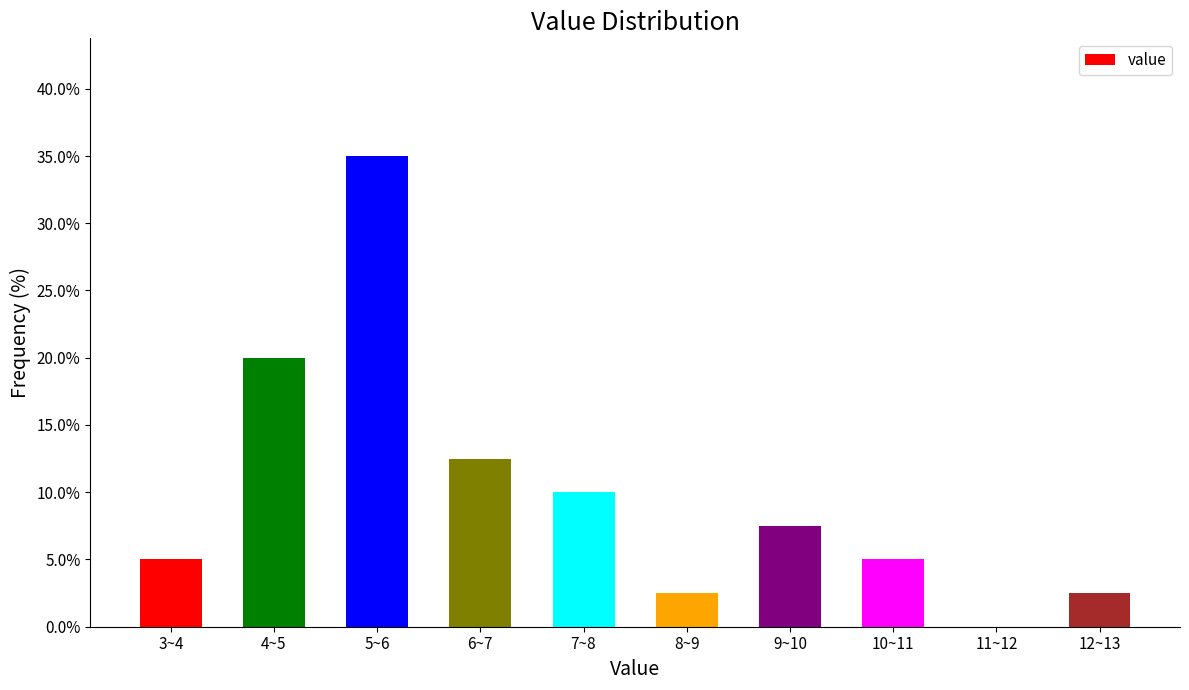

Between 11~12 and 3~4, which is larger?

3~4